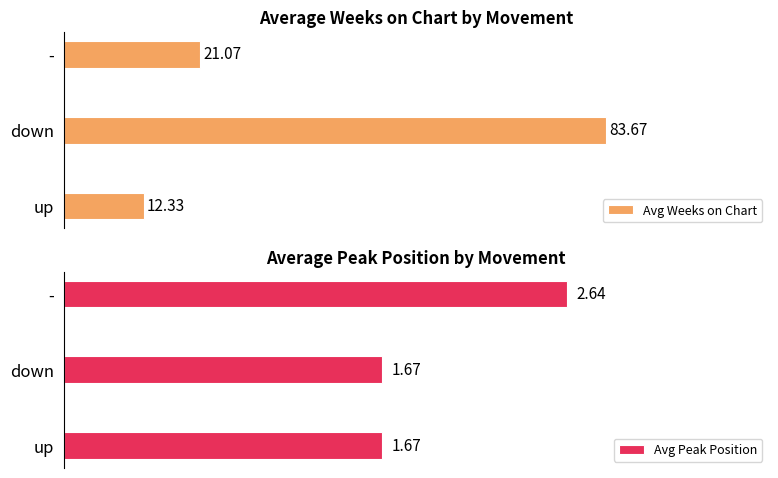

Between 1 and 2, which series saw the biggest shift?

Avg Weeks on Chart